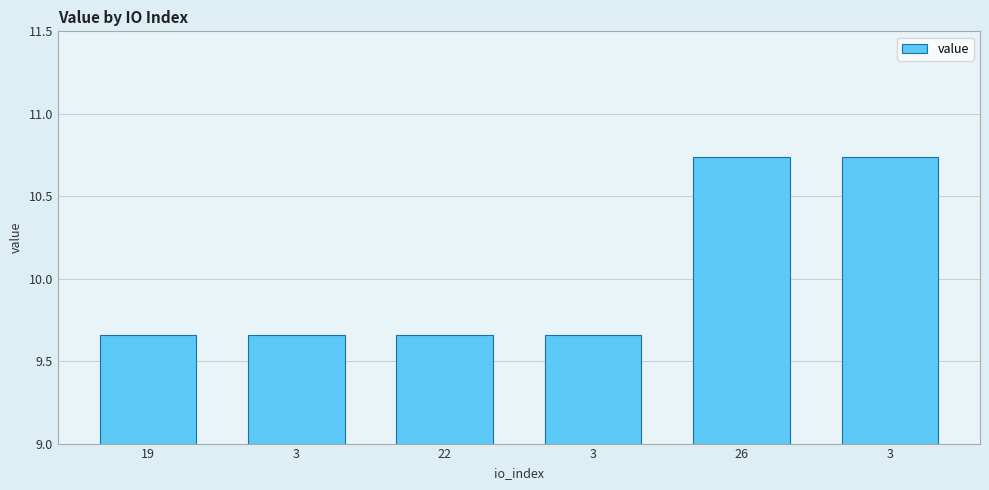

Are the bars horizontal?

No